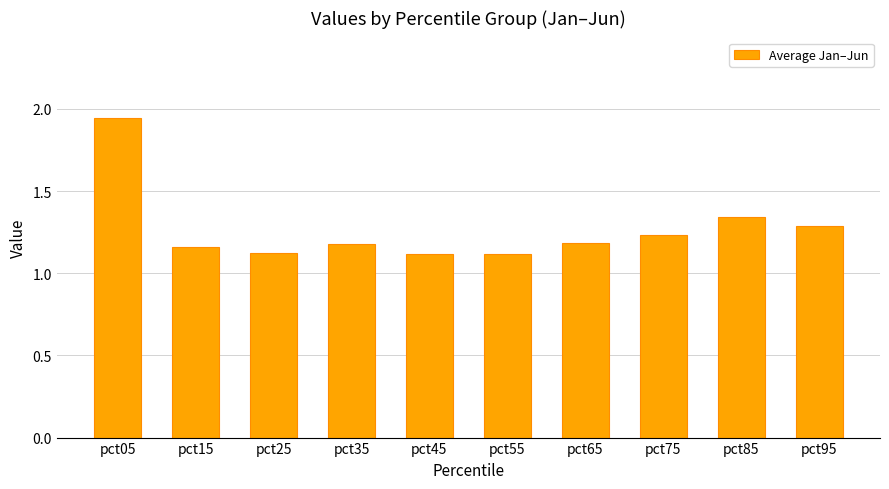

What is the difference between the second highest and second lowest values?

0.2